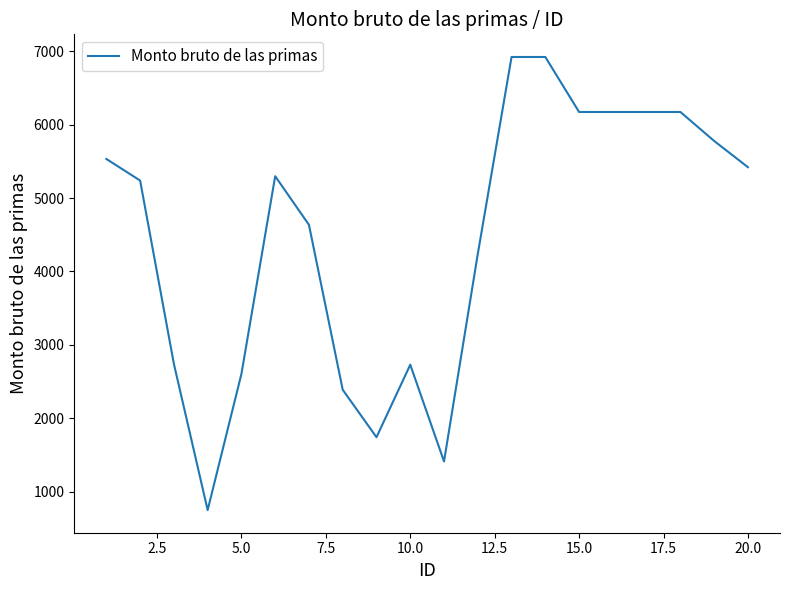

What is the difference between the maximum and minimum values?

6170.7